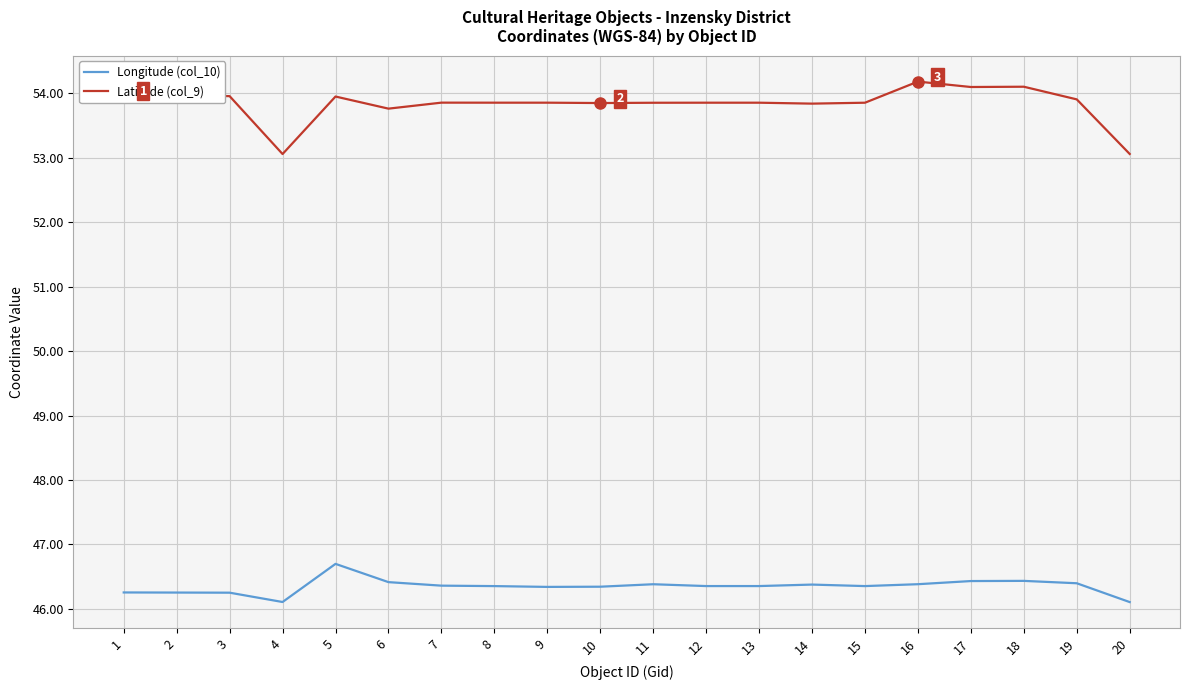

Which series has the widest spread of values?

Latitude (col_9)